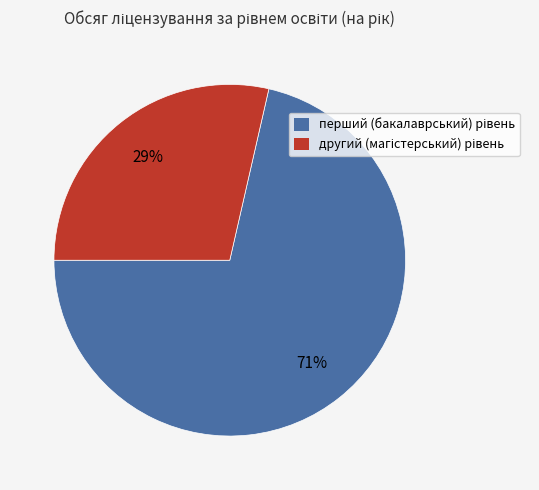

How many slices are in this pie chart?

2